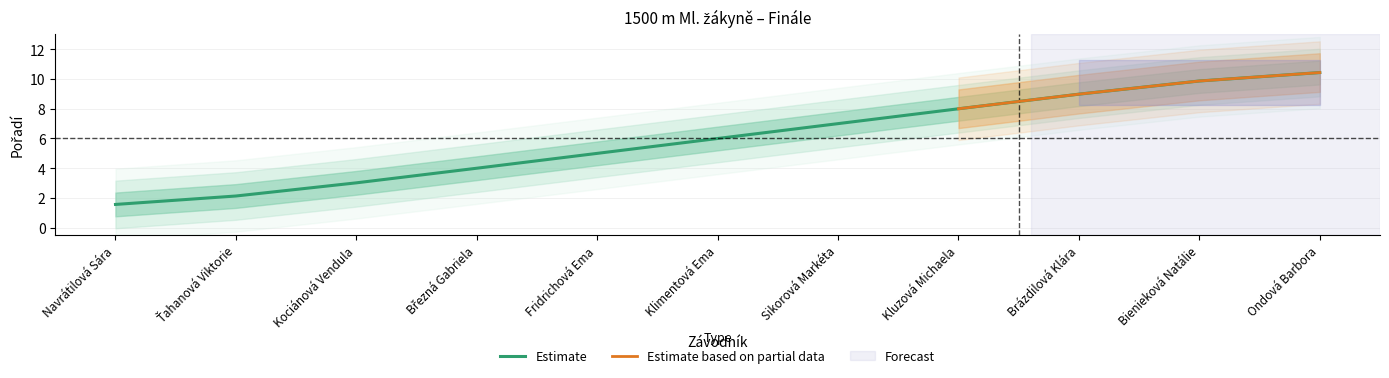

Between Klimentová Ema and Ťahanová Viktorie, which is larger?

Klimentová Ema